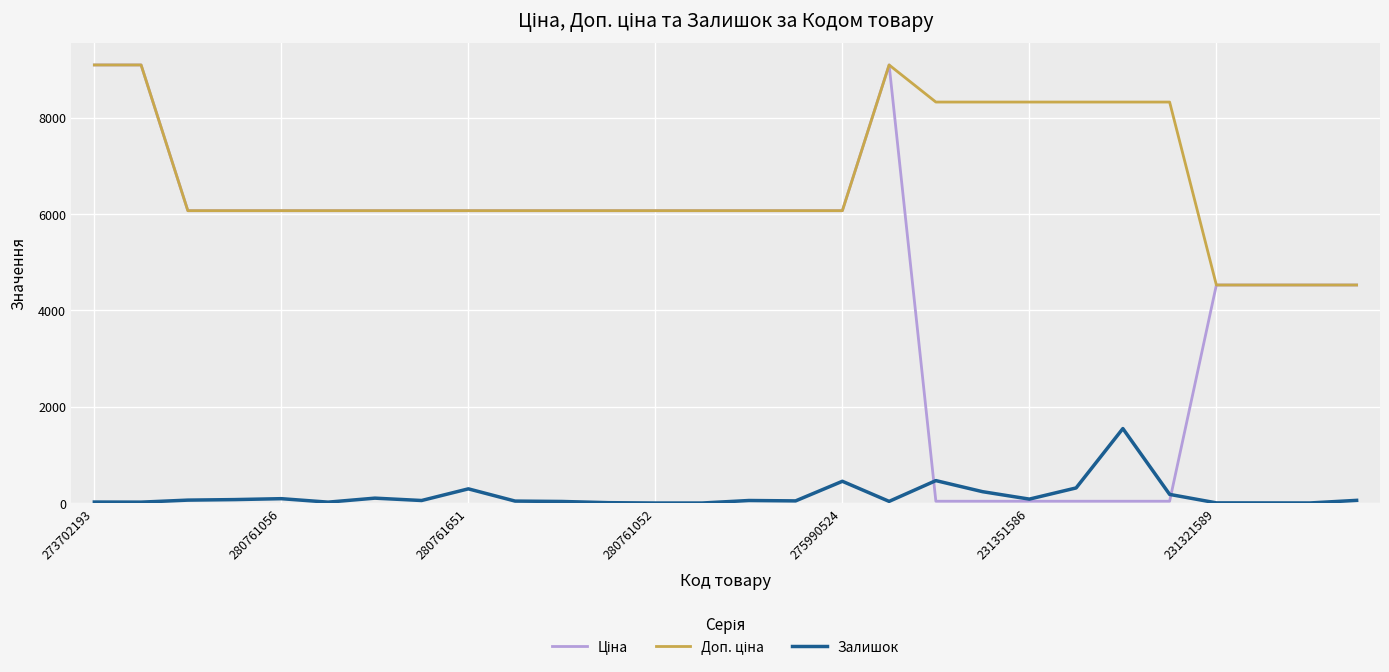

What is the maximum value shown in the chart?

9092.0